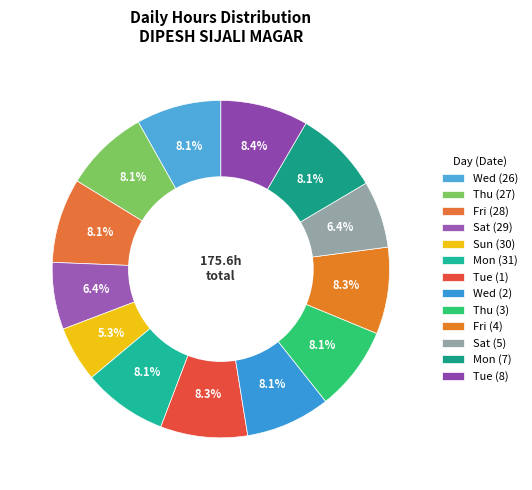

Count the number of slices in the pie.

13